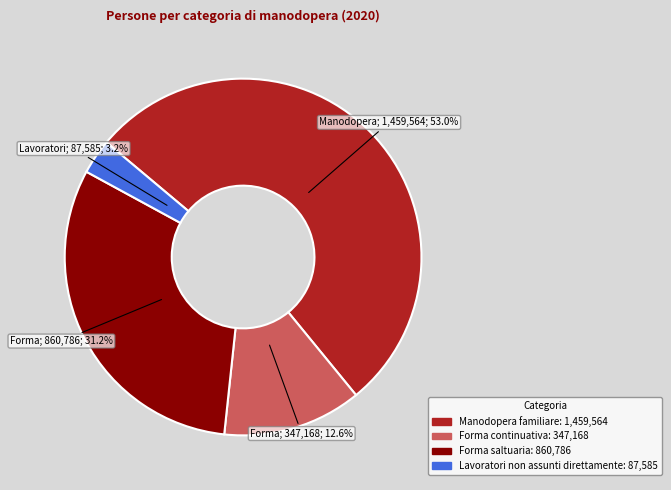

Combined, do Forma continuativa and Manodopera familiare account for over 50%?

Yes